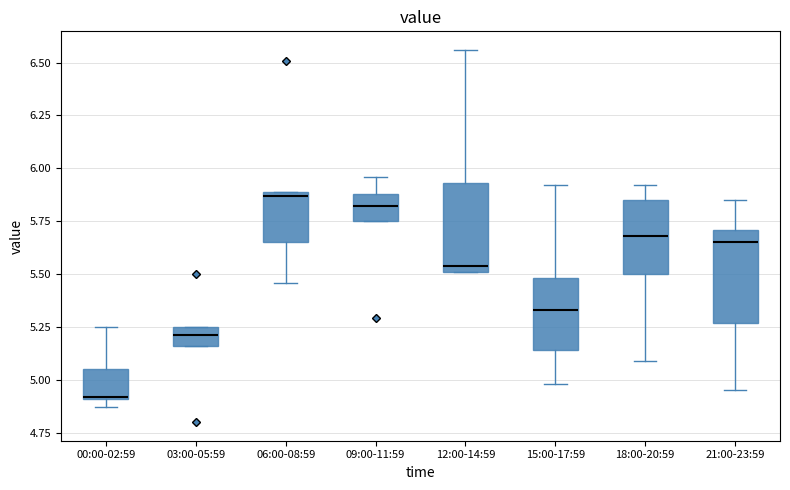

Where is the upper edge of the box for 00:00-02:59 on the y-axis? The values are not printed on the chart, so give them approximately, as read against the axis.

5.05